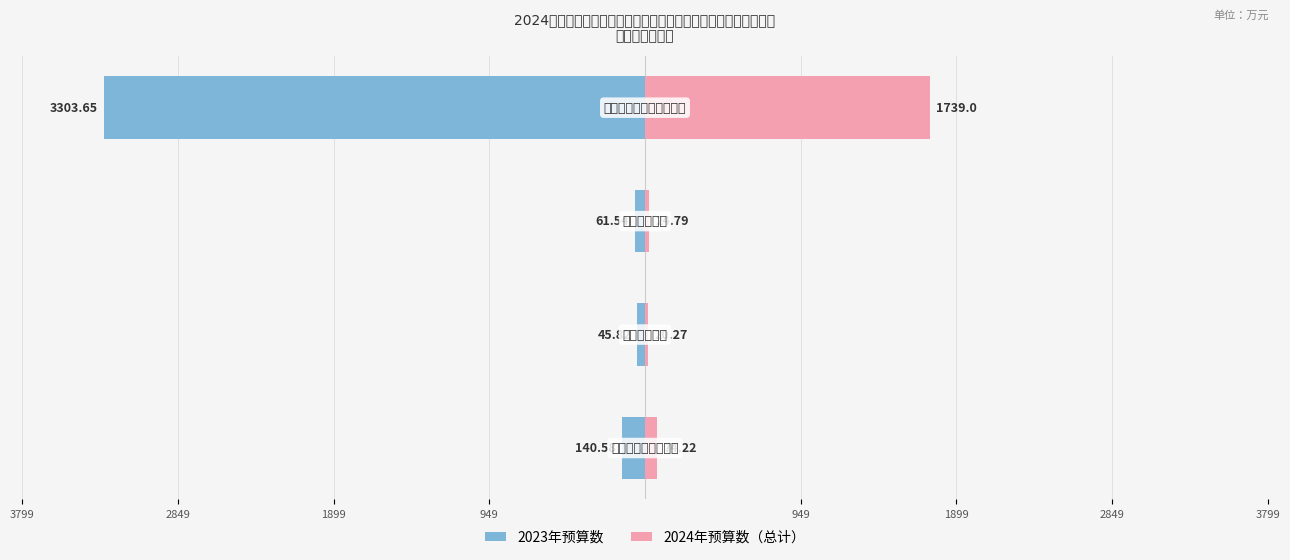

Reading left to right, what are all the values shown in this chart?

2023年预算数: -140.6	-45.8	-61.5	-3303.7
2024年预算数（总计）: 74.2	20.3	24.8	1739.0